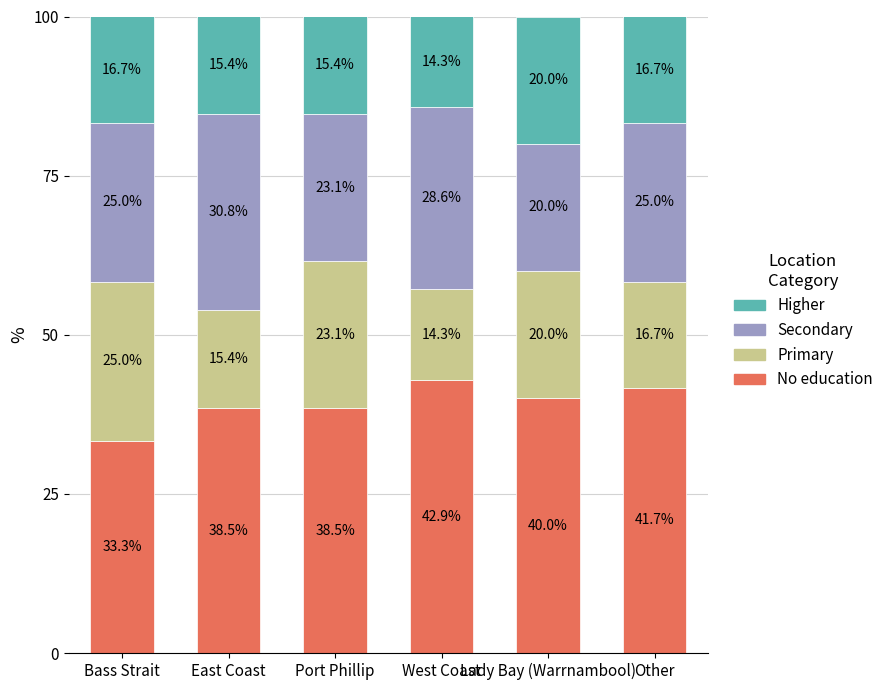

The value of No education at West Coast is 42.9. True or false?

True